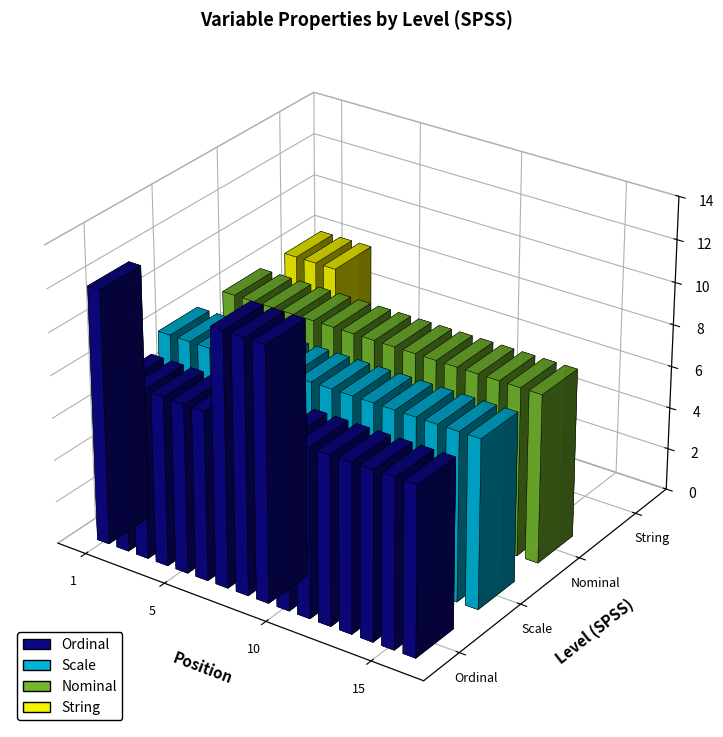

Which series has the largest range (max minus min)?

String